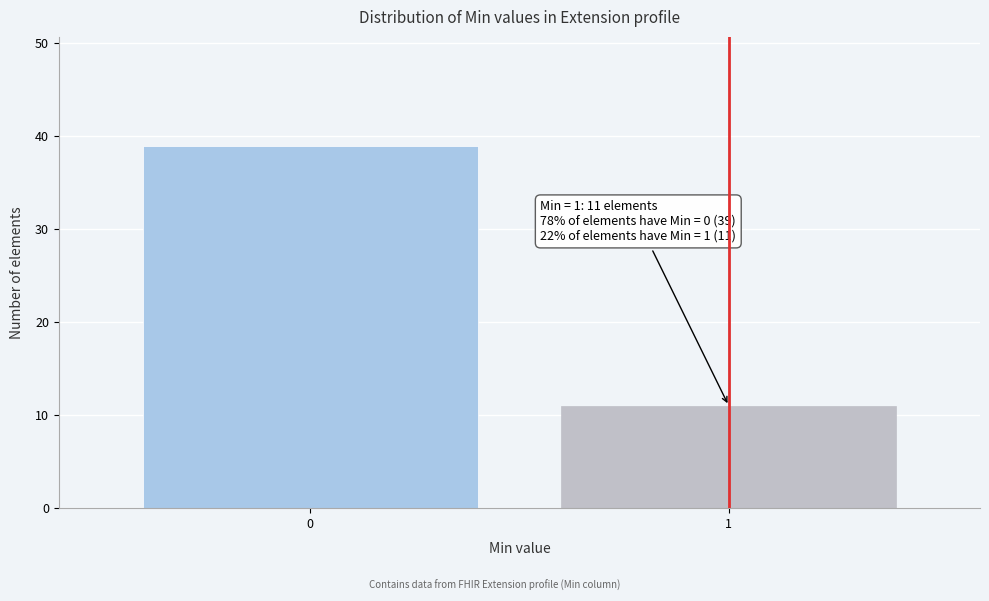

Reading left to right, list all the values displayed in this chart.

0=39	1=11